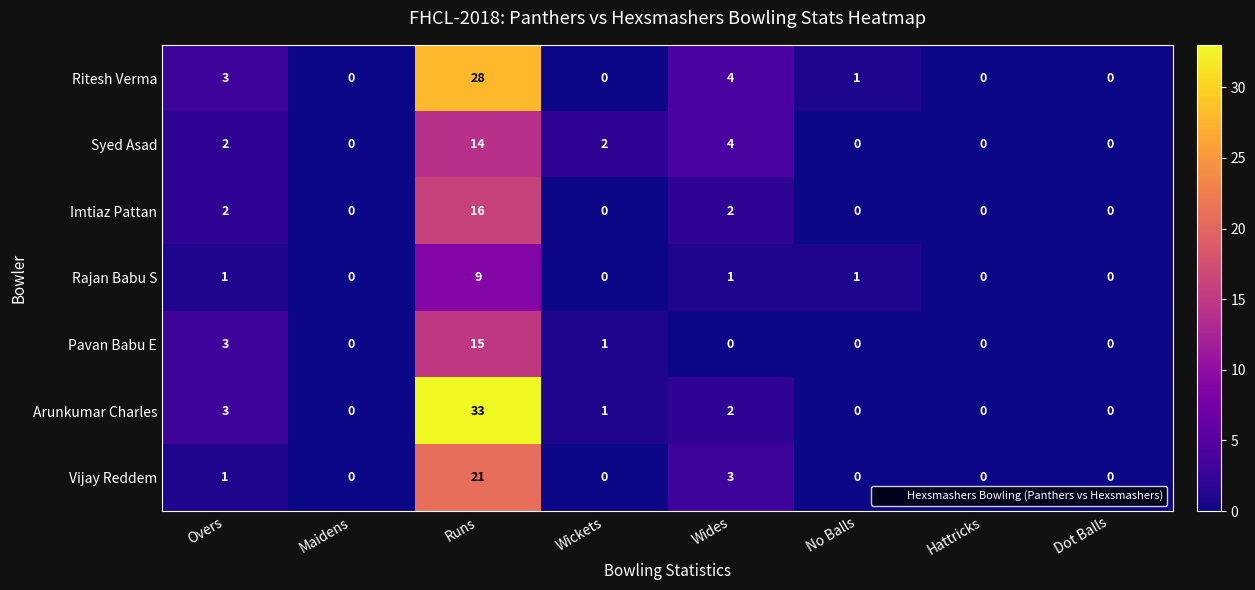

What is the total value across all series at Overs?

15